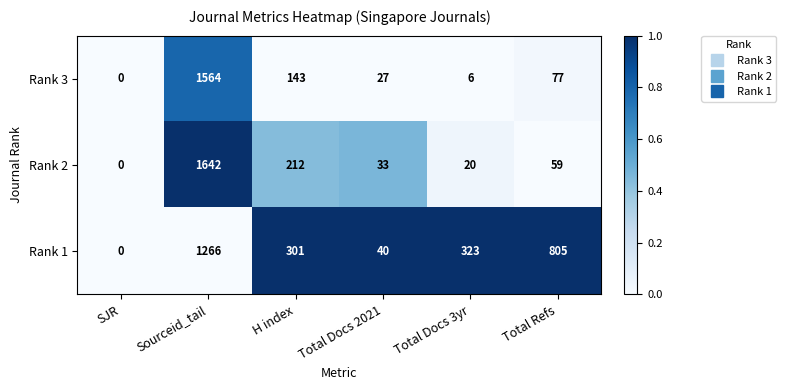

Reading left to right, extract all data points from this chart.

Rank 3: 0	1564	143	27	6	77
Rank 2: 0	1642	212	33	20	59
Rank 1: 0	1266	301	40	323	805